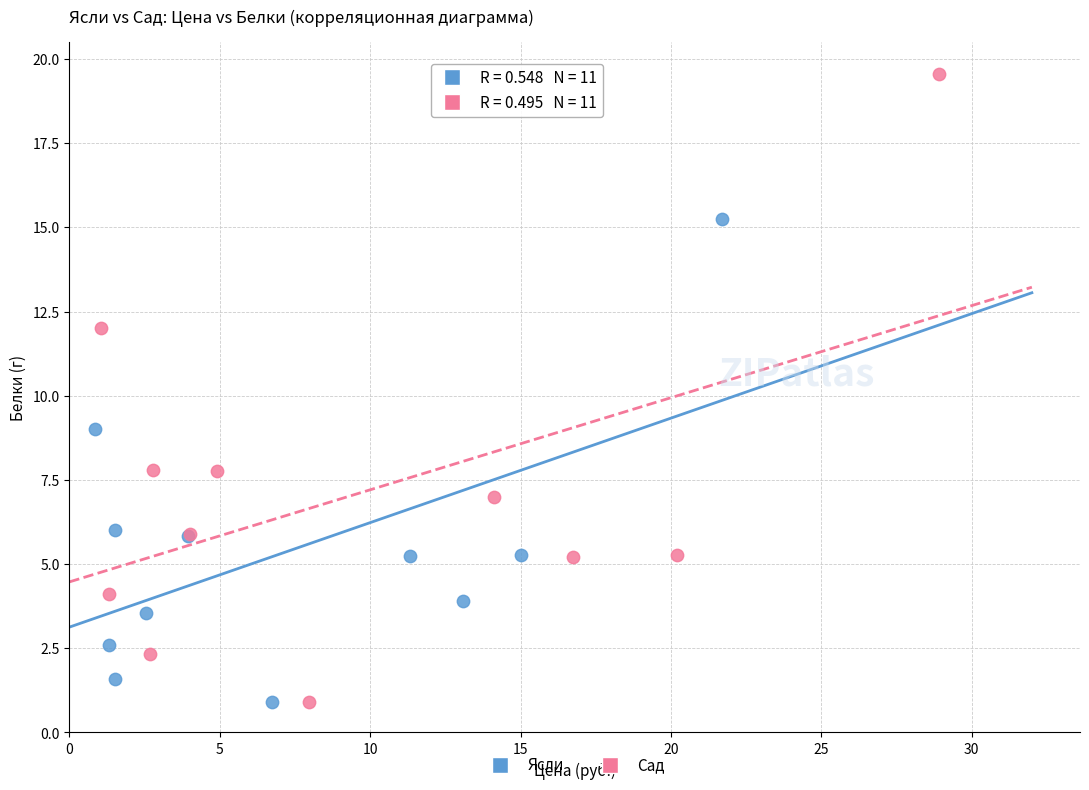

Which series has the widest spread of Y values?

Сад